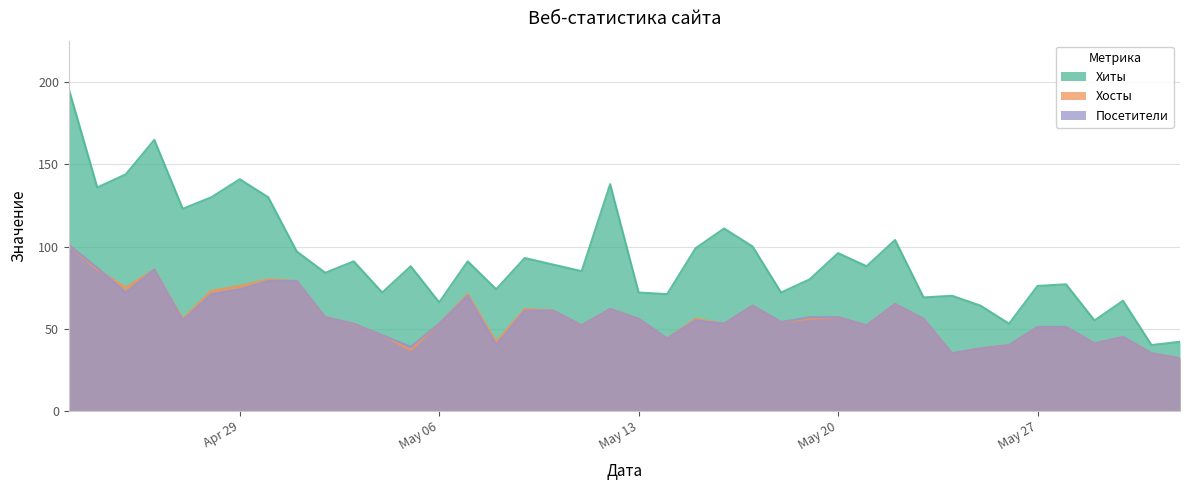

What is the total value across all series at May 20?

210